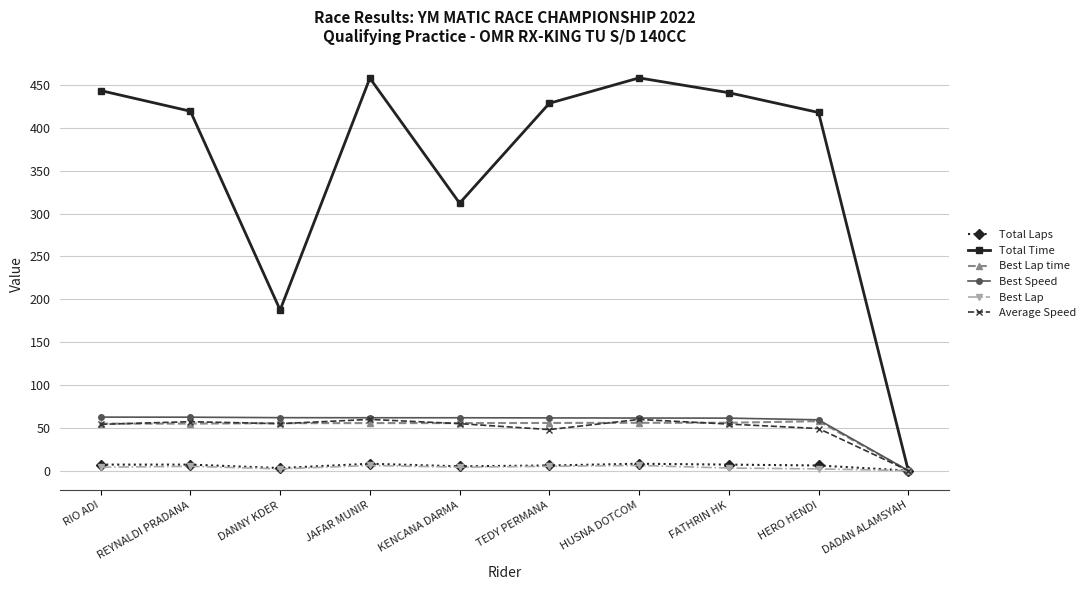

True or false: Total Time has a value of 458.2 at HUSNA DOTCOM.

True